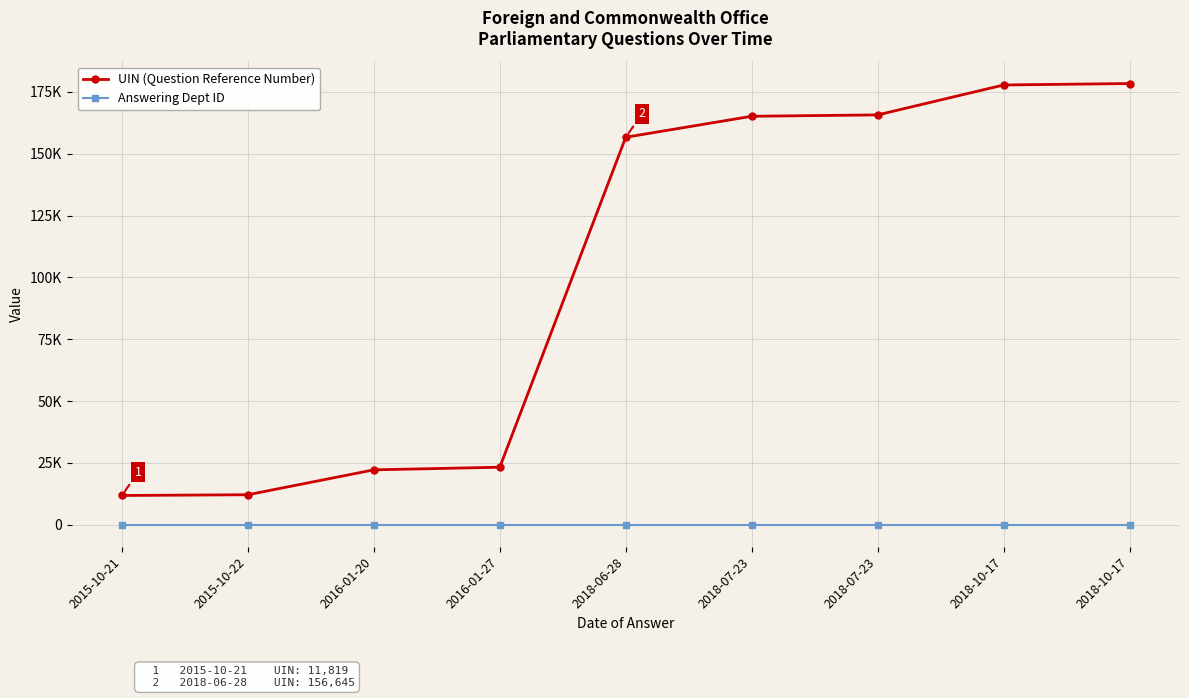

Reading right to left, what are all the values shown in this chart?

UIN (Question Reference Number): 178363	177777	165677	165130	156645	23250	22185	12120	11819
Answering Dept ID: 16	16	16	16	16	16	16	16	16